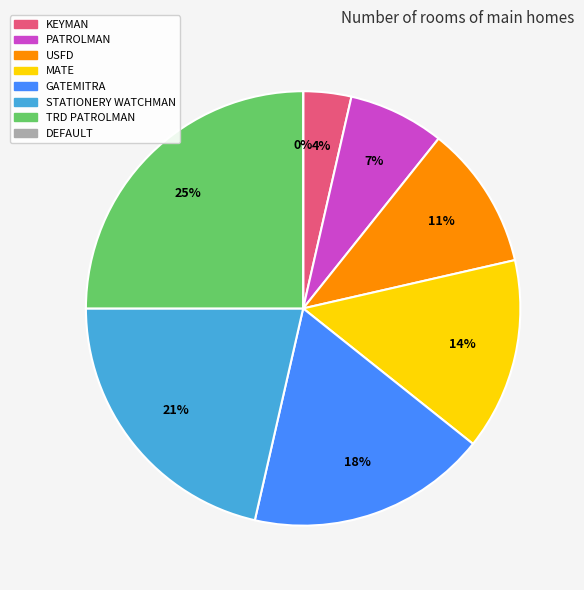

Combined, do GATEMITRA and STATIONERY WATCHMAN account for over 50%?

No